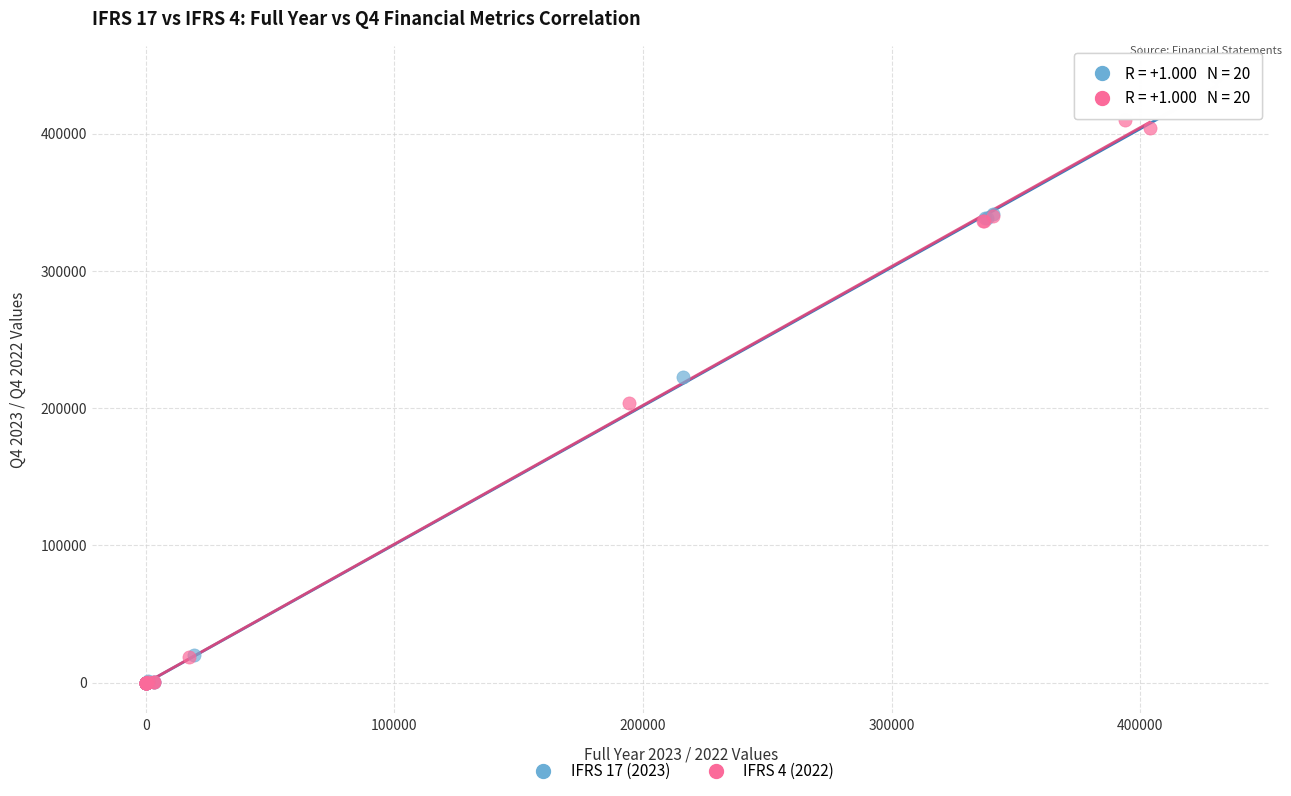

Which series contains the highest Y value?

IFRS 17 (2023)